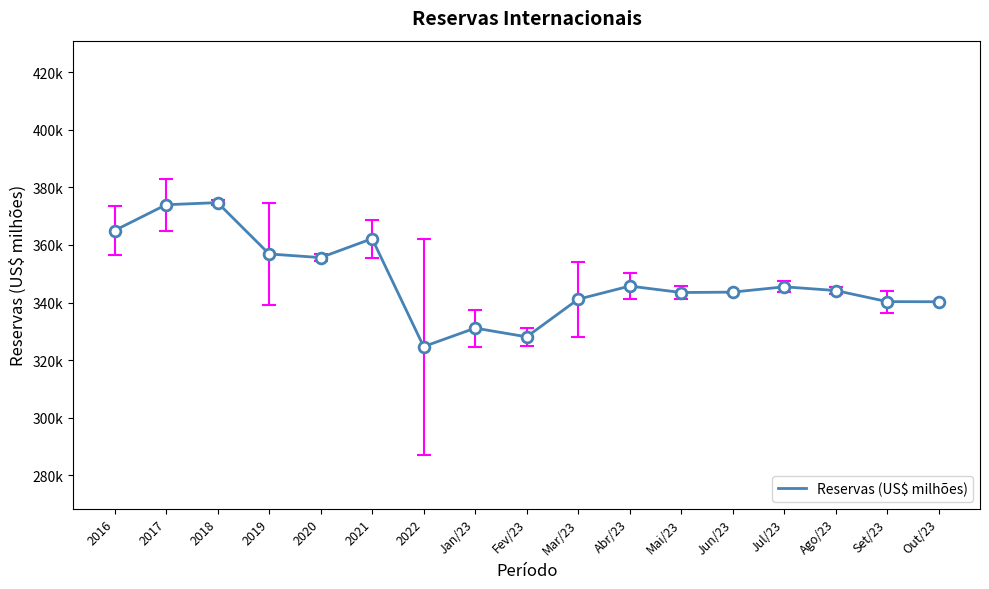

Is this an area chart (filled region under the line)?

No